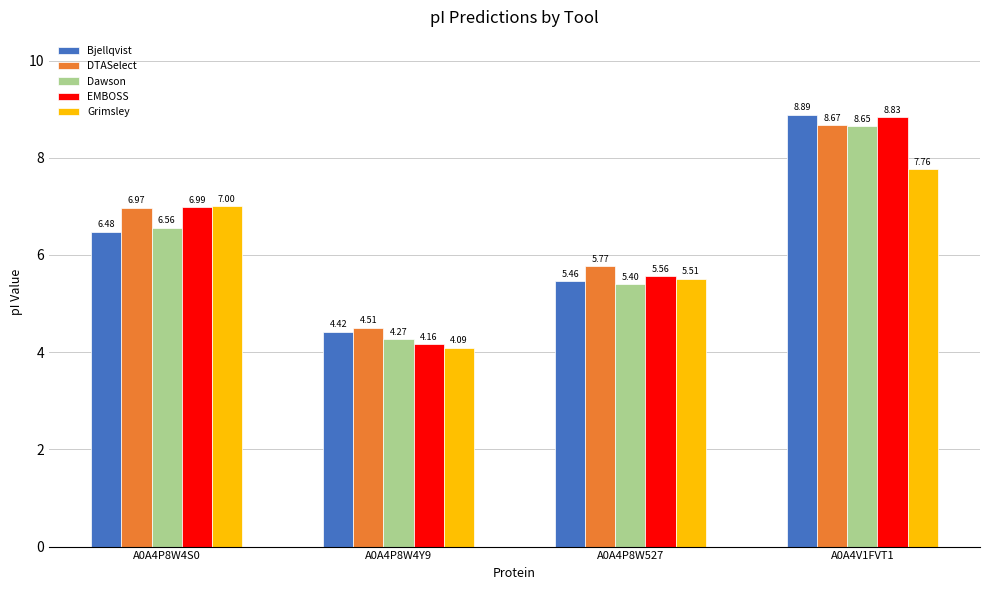

Count the EMBOSS values in the range 5 to 8.

2